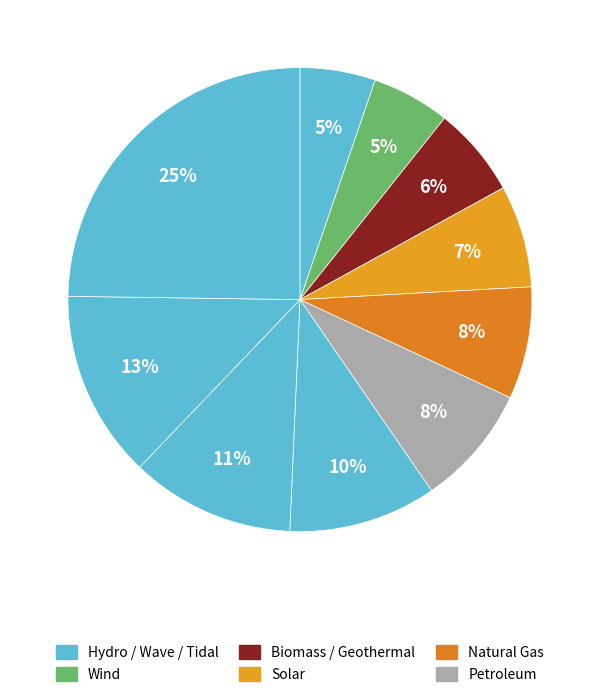

How many slices are in this pie chart?

10